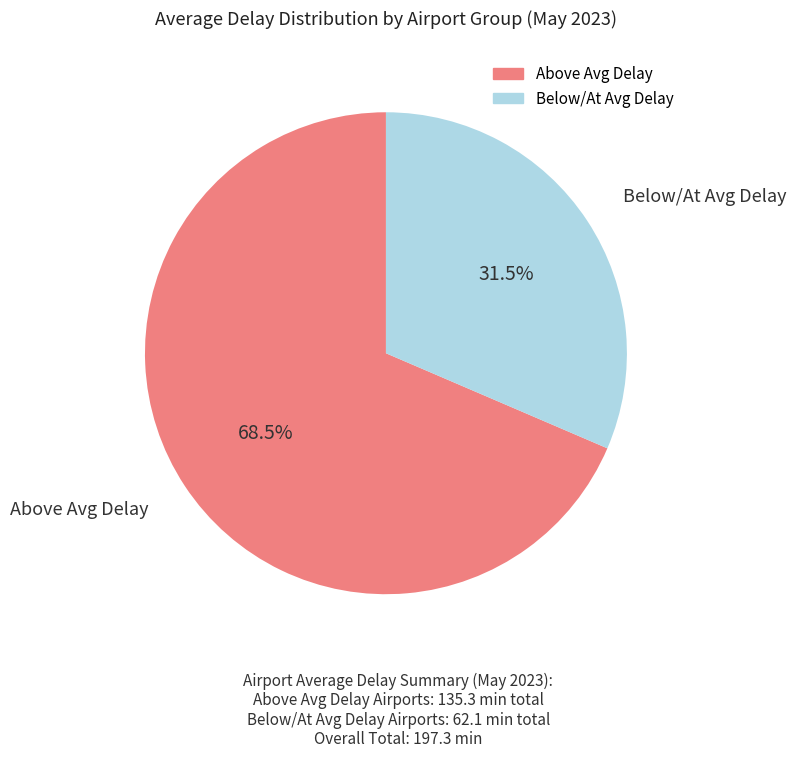

Is there a majority slice in this chart?

Yes